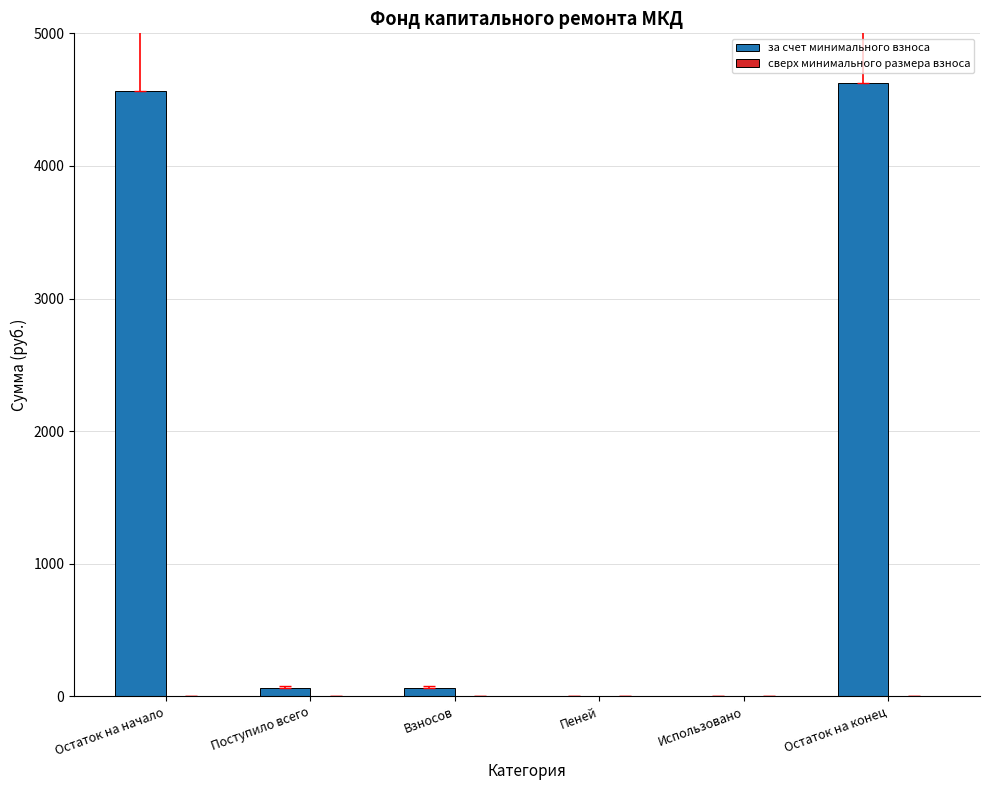

What is the change in value from Остаток на начало to Использовано?

-4562.6